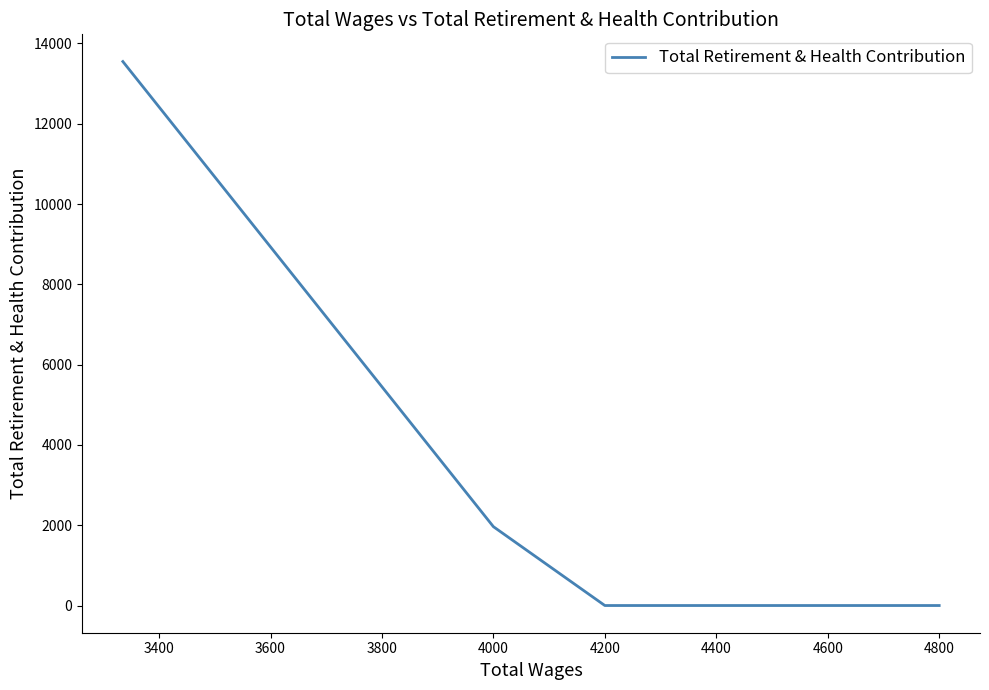

Is this an area chart (filled region under the line)?

No